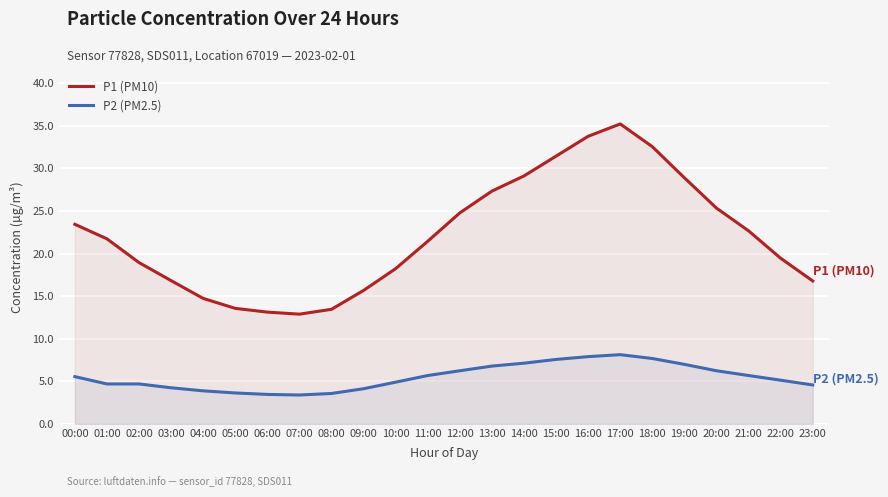

True or false: P1 (PM10) and P2 (PM2.5) cross at least once.

False